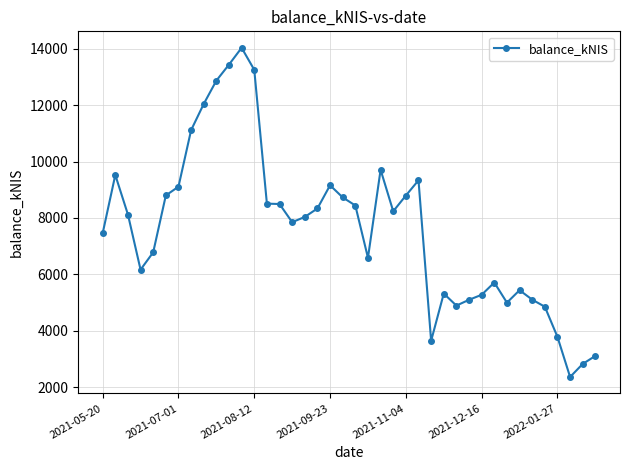

What is the value of the 13th point from the left?

13247.9